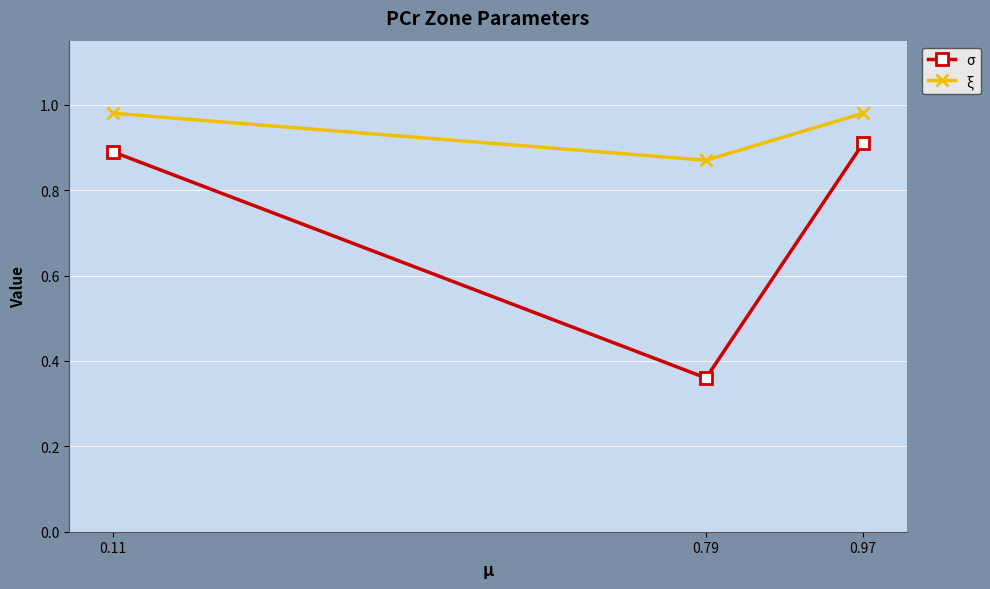

The value of σ at 0.97 is 0.2. True or false?

False